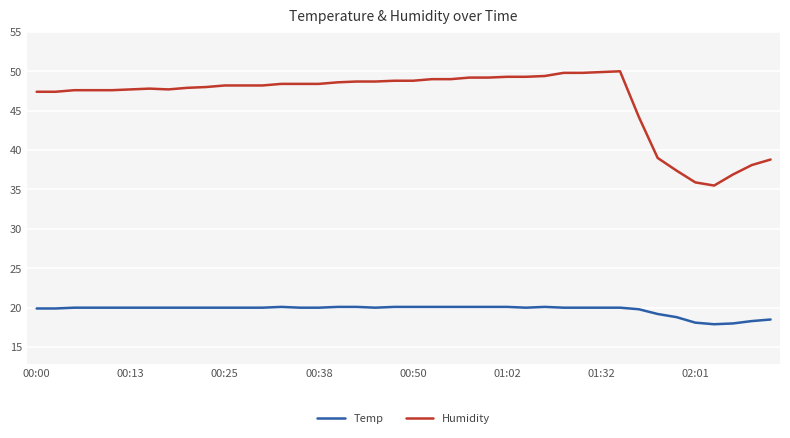

What is the minimum value shown in the chart?

17.9